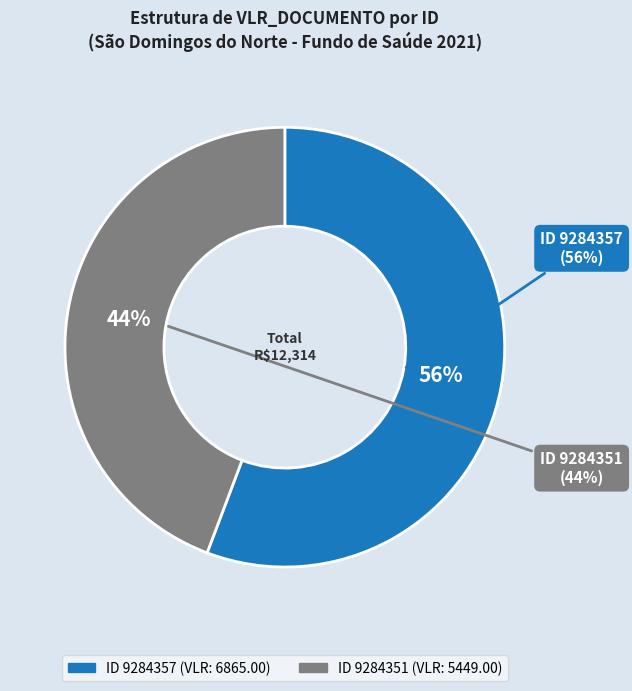

Which slice represents more than half of the pie?

9284357